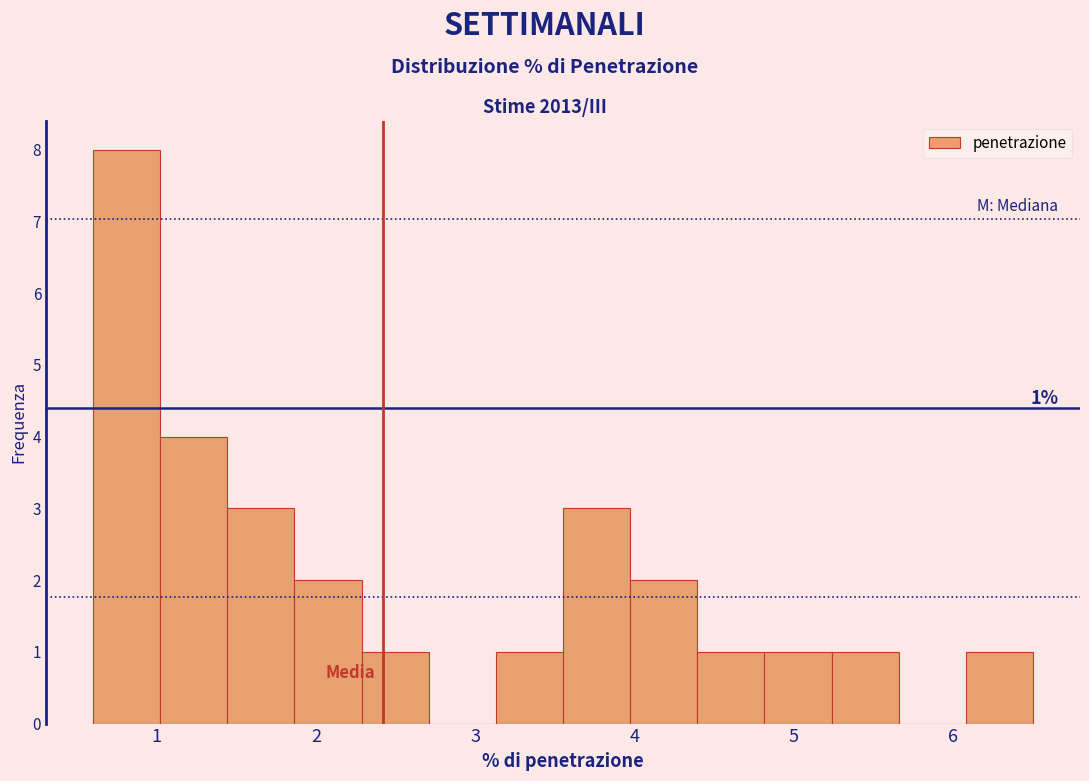

Over which range of the x-axis is the bar tallest?

0.6 to 1.0